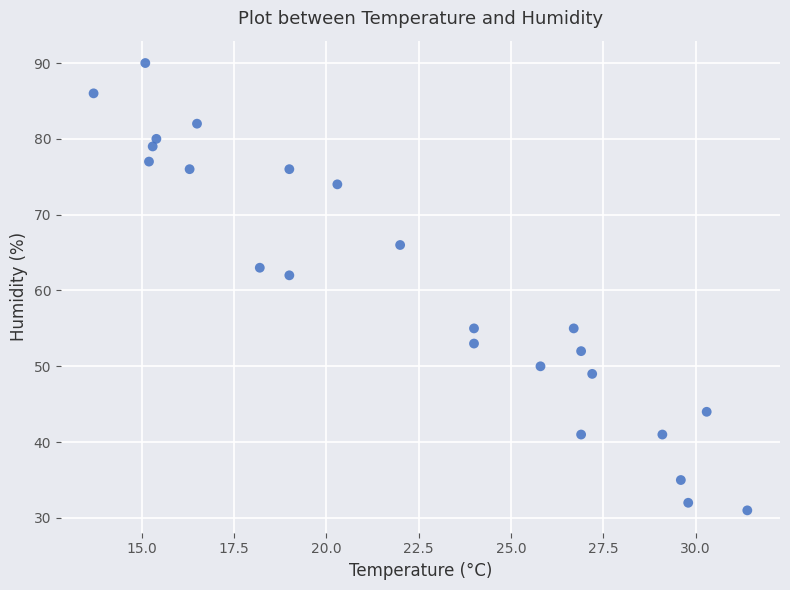

What Y value in the scatter plot is closest to 60?

62